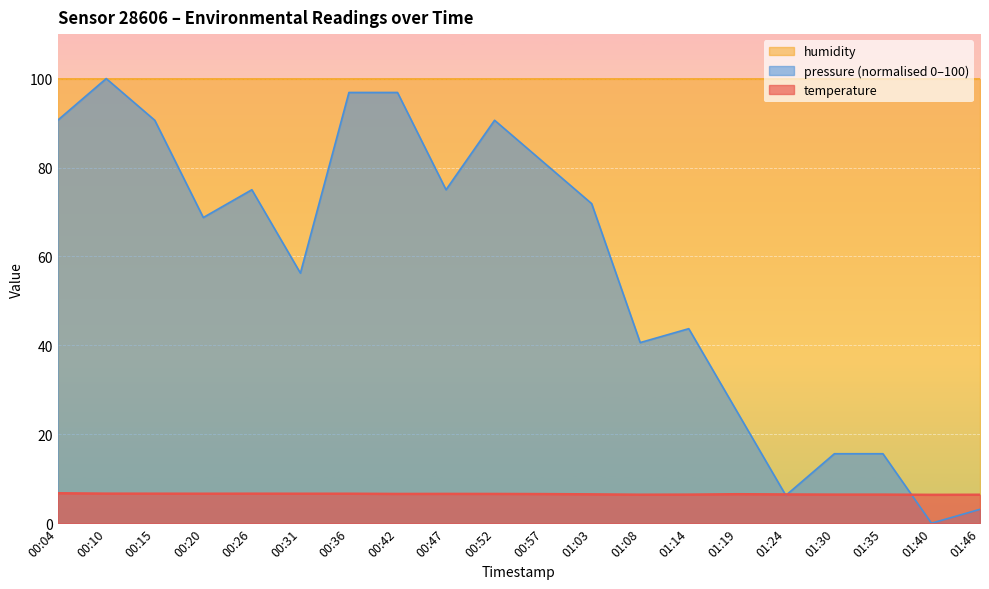

How many interior local valleys does the temperature series have?

4